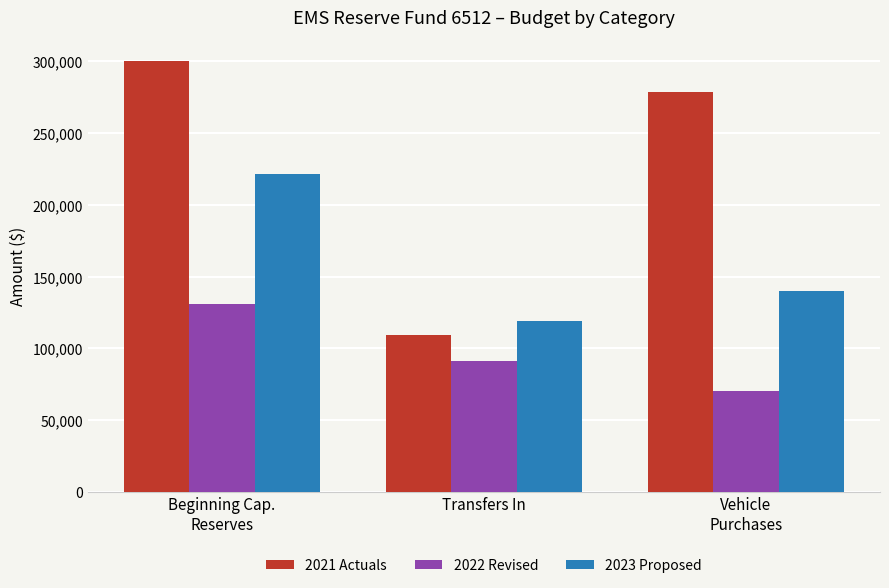

What are all the series names shown in the legend?

2021 Actuals, 2022 Revised, 2023 Proposed